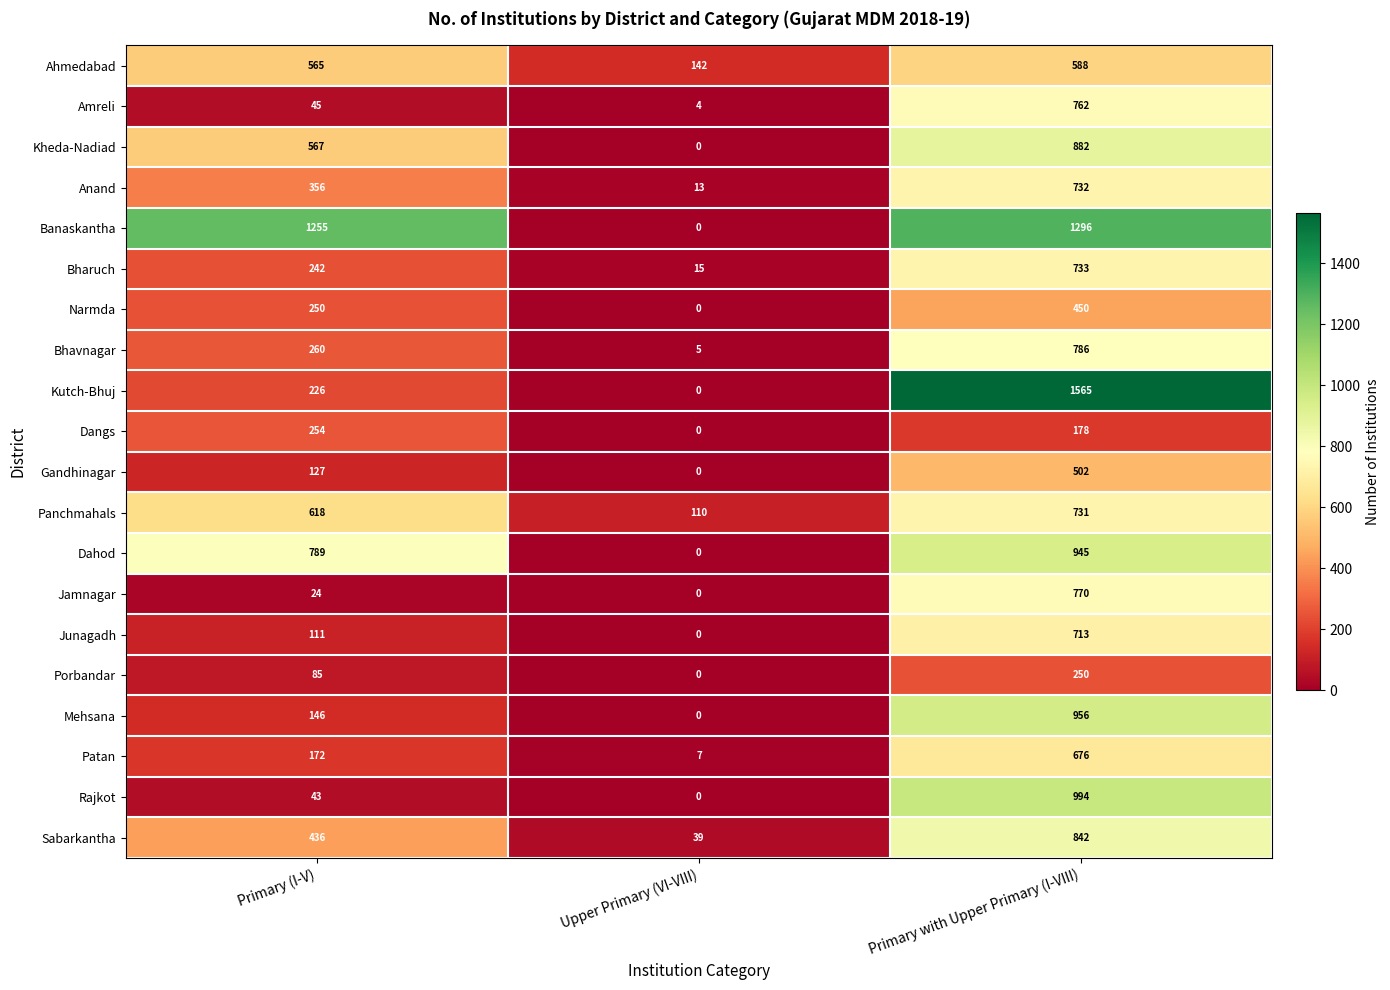

At which label is Bhavnagar closest to 395?

Primary (I-V)